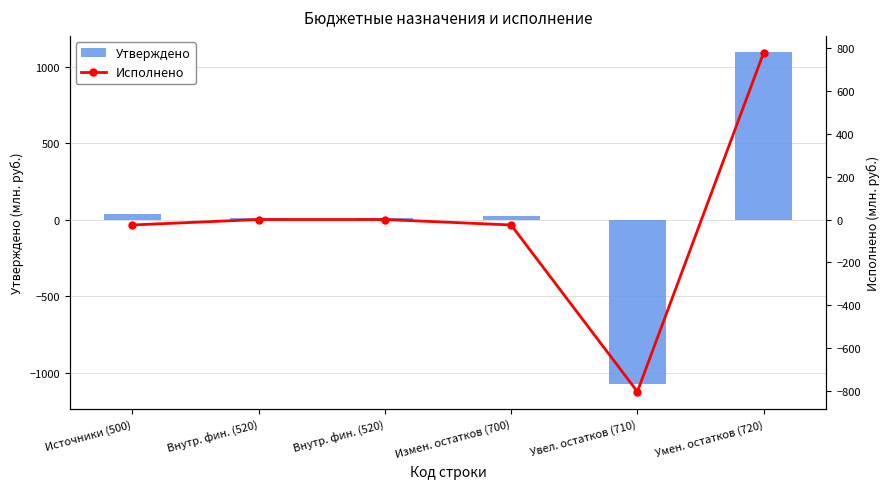

What is the sum of all Исполнено values?

-76.2